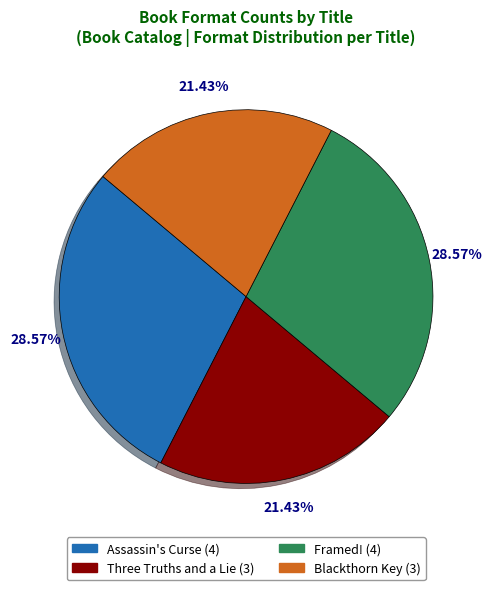

To the nearest percent, what is the difference between the largest and smallest slice percentages?

7%